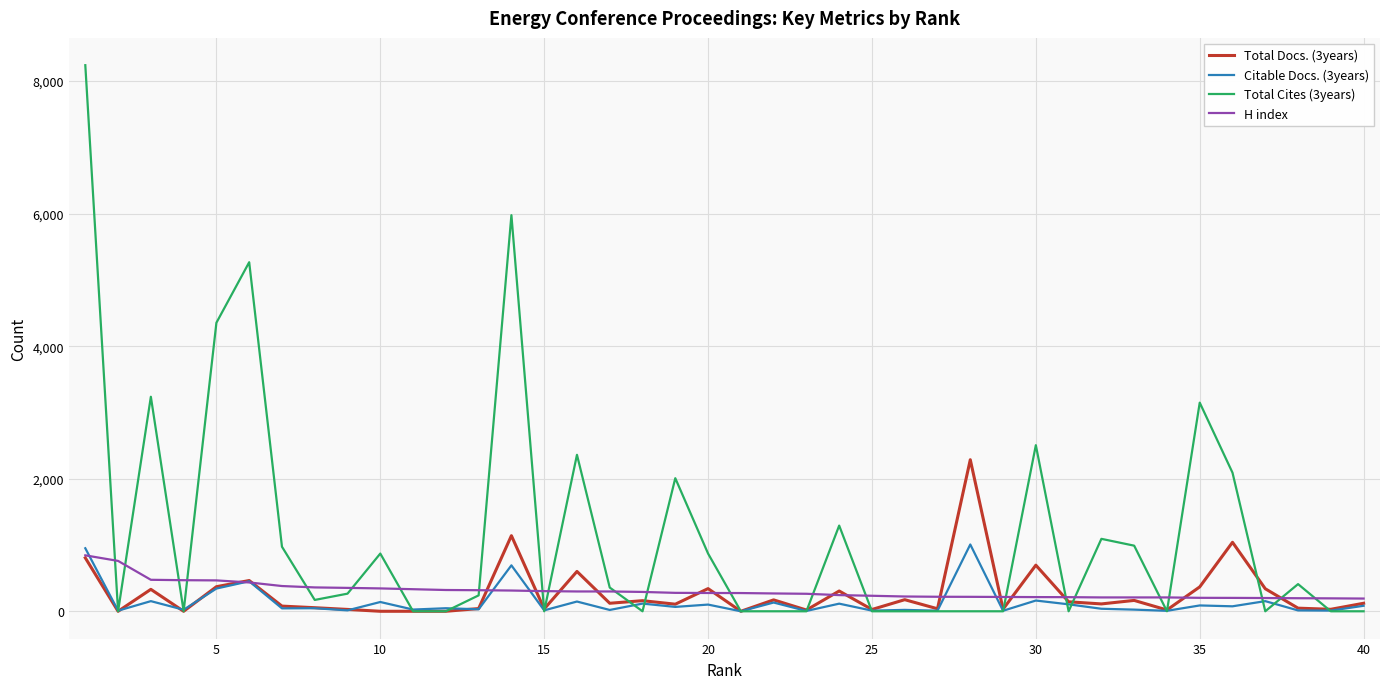

Which series has the largest total across all categories?

Total Cites (3years)